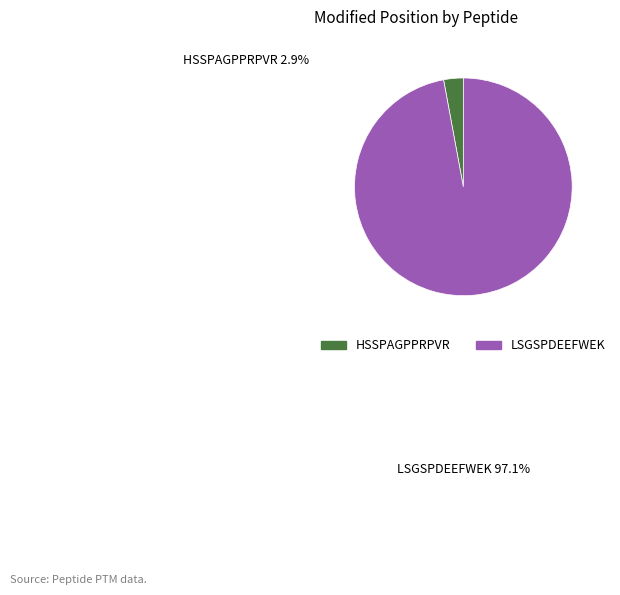

The LSGSPDEEFWEK slice represents 97% of the pie. True or false?

True